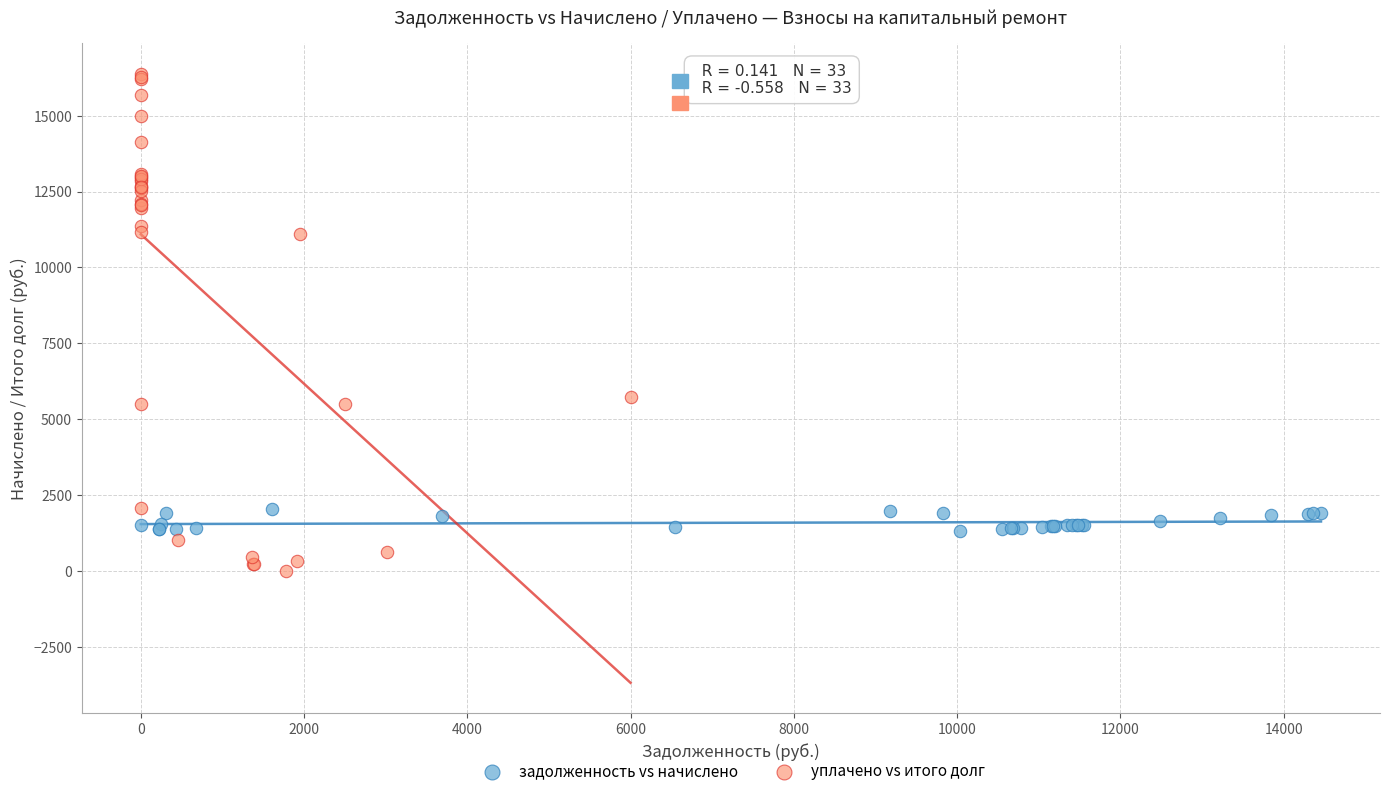

Which series contains the highest Y value?

уплачено vs итого долг